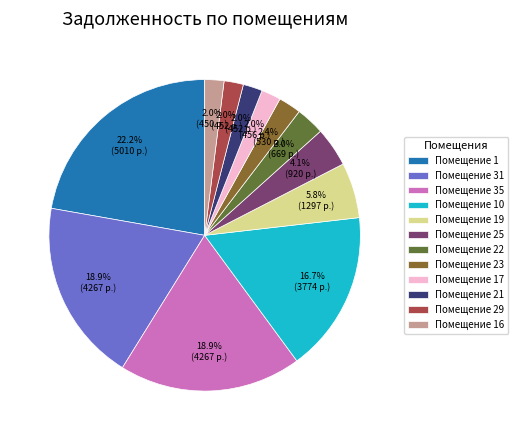

How many segments does this pie chart have?

12